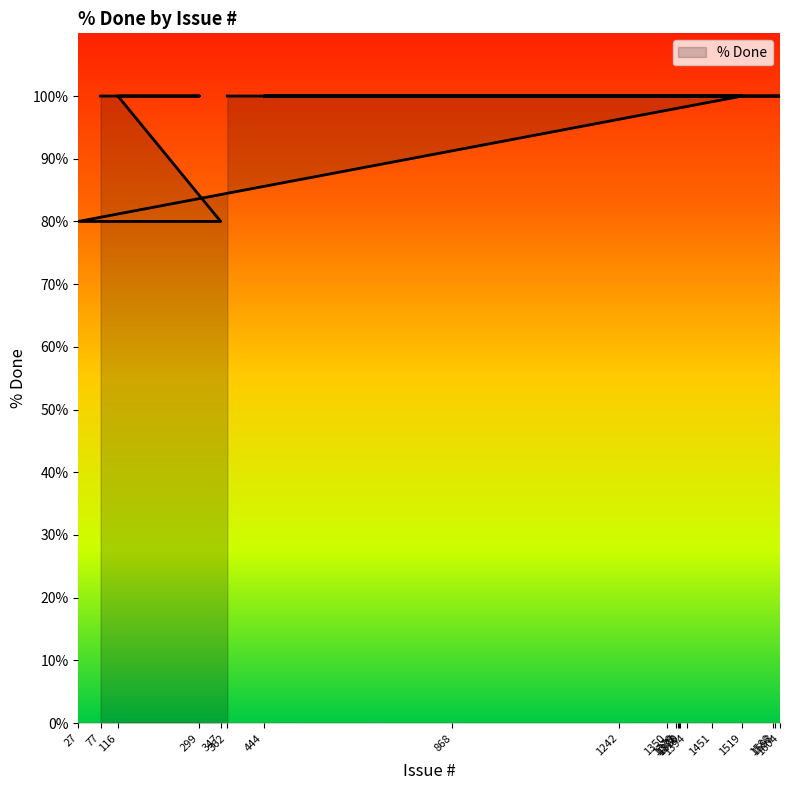

Between 868 and 1451, which is larger?

868